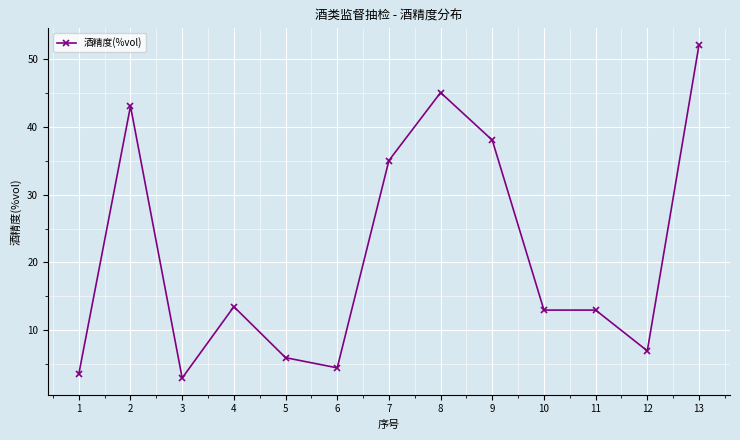

The value at 2 is 72.6. True or false?

False